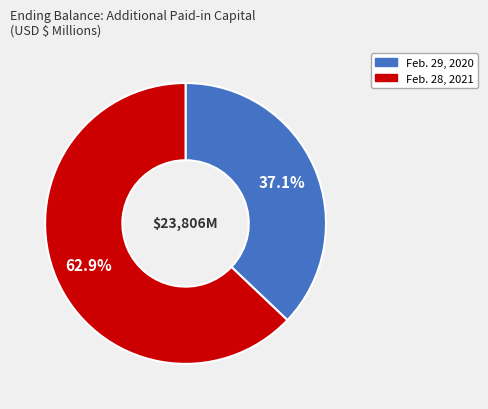

Is there a majority slice in this chart?

Yes